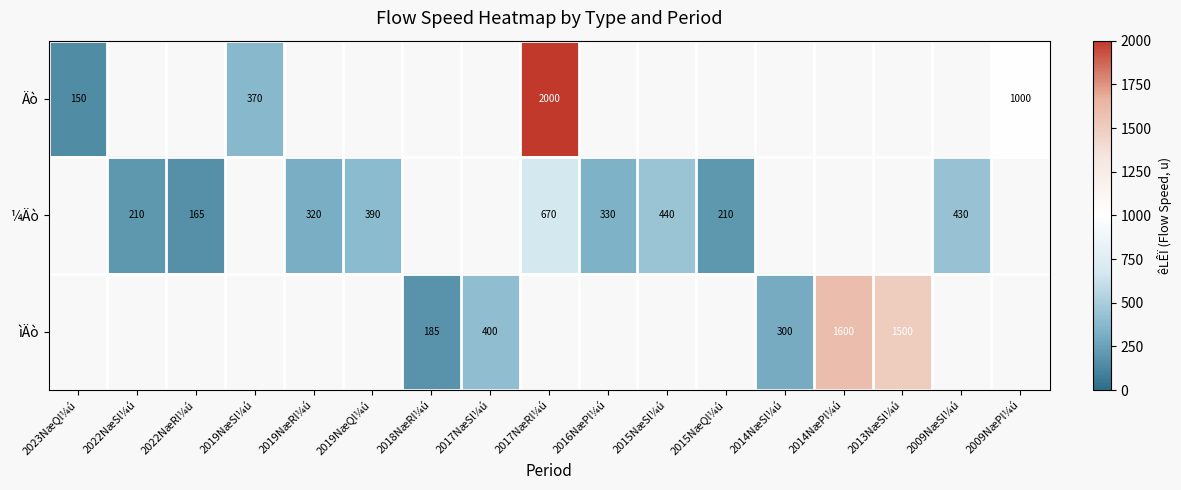

How many categories are shown in the chart?

17